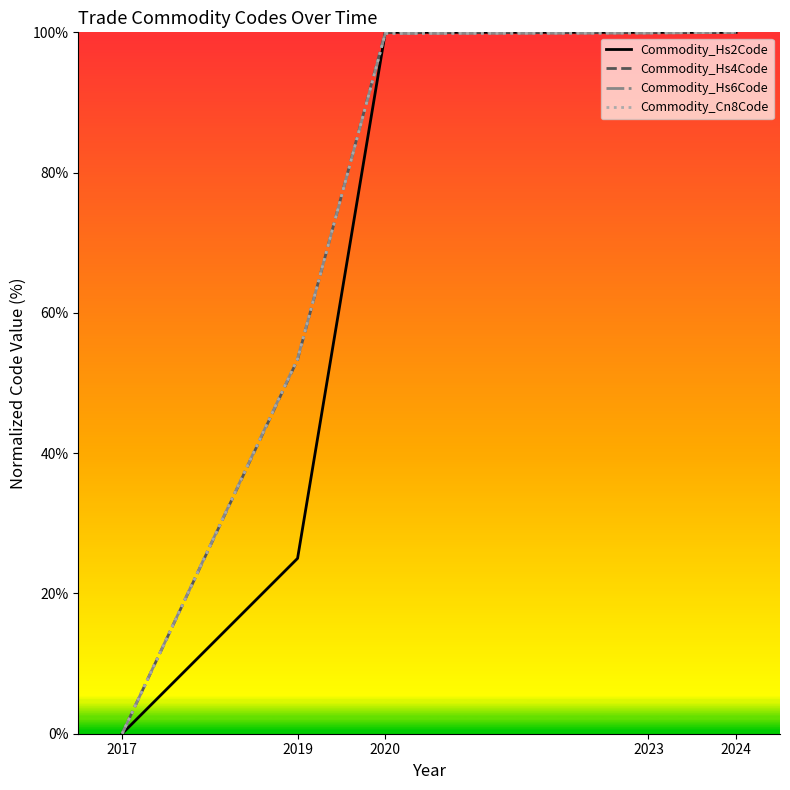

Is this an area chart (filled region under the line)?

No